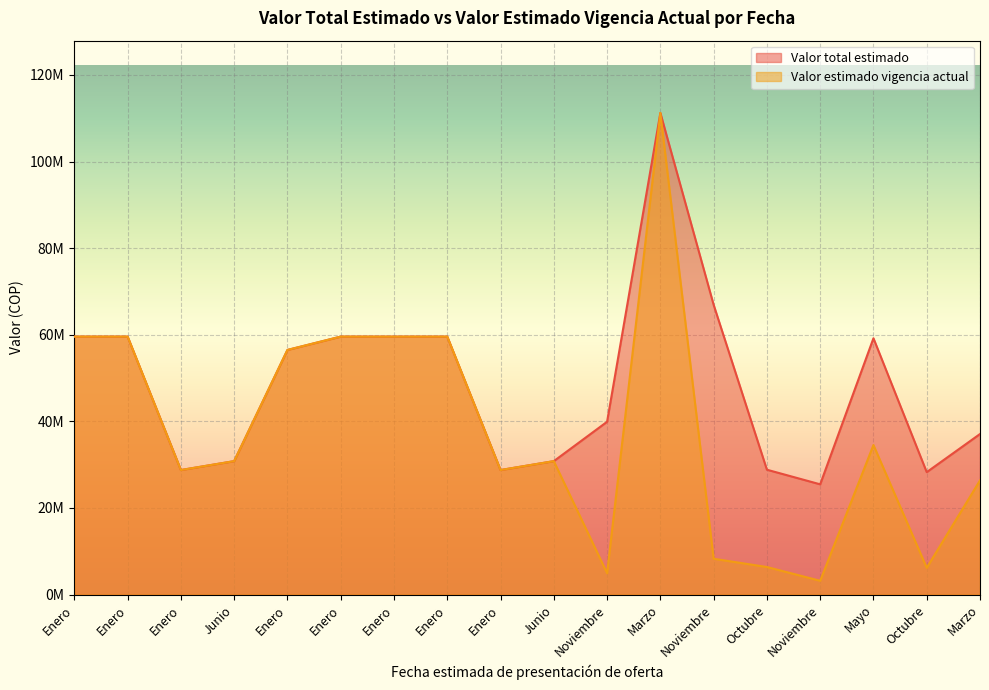

Is it true that Valor total estimado equals 59575477 at Enero?

True